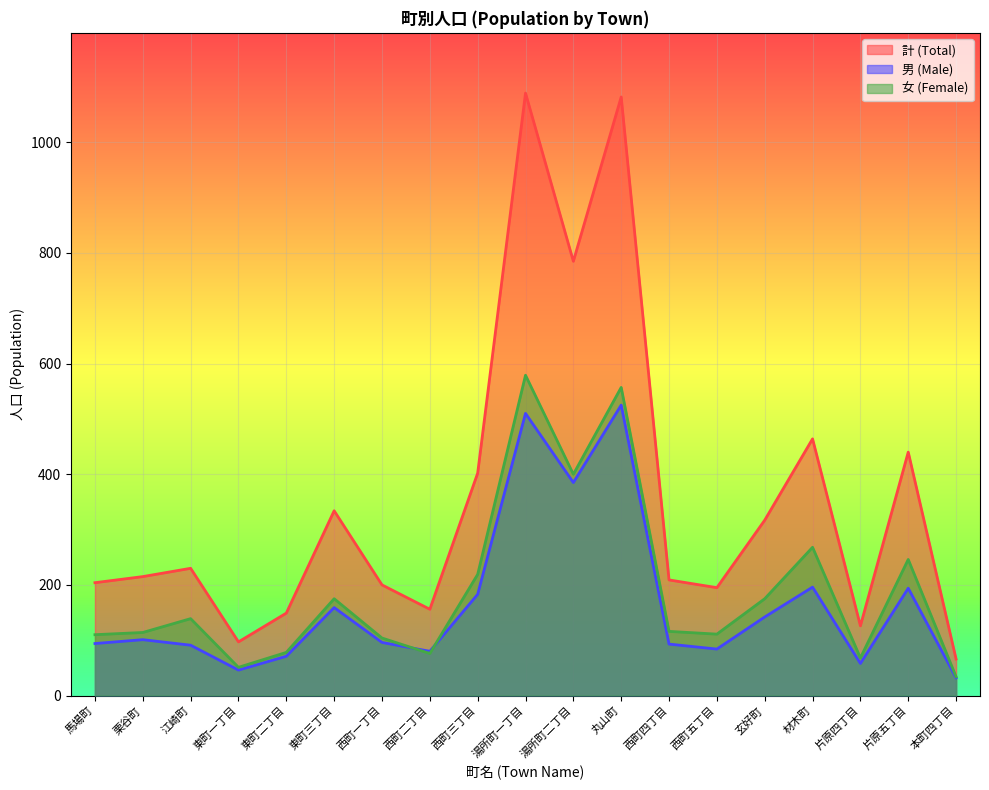

Is the value of 計 (Total) at 湯所町二丁目 greater than the value of 女 (Female) at 湯所町二丁目?

Yes